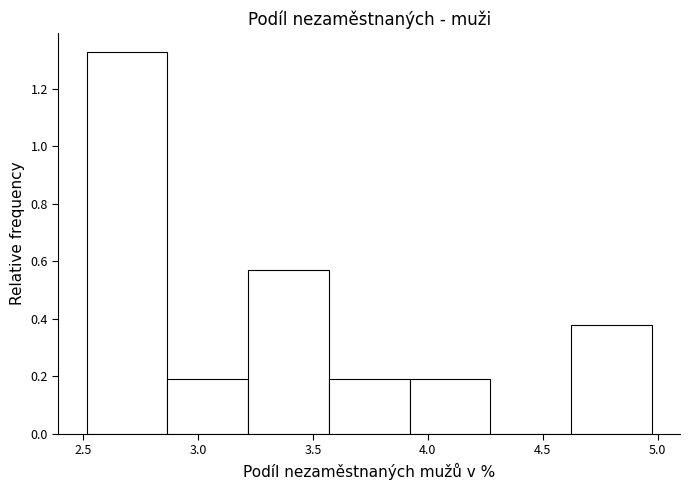

What is the height of the bar covering 3.55 to 3.90 on the x-axis? Neither the bar edges nor the heights are printed on the chart, so give them approximately, as read against the axes.

0.18